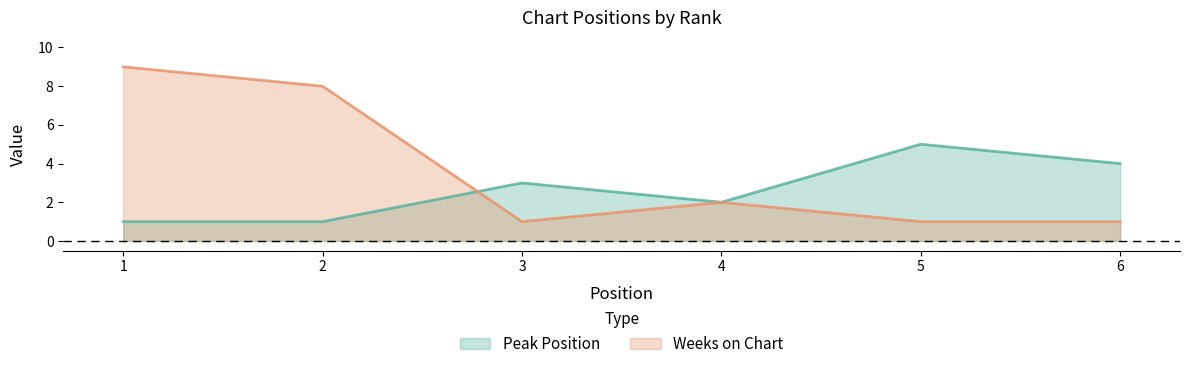

How many lines are shown in the chart?

2